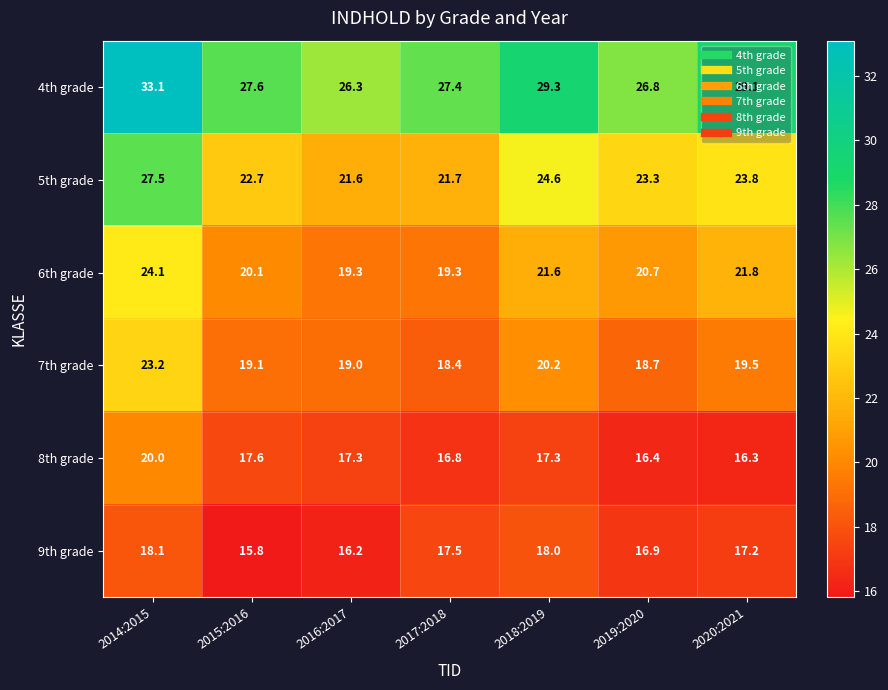

What is the sum of all 4th grade values?

199.6